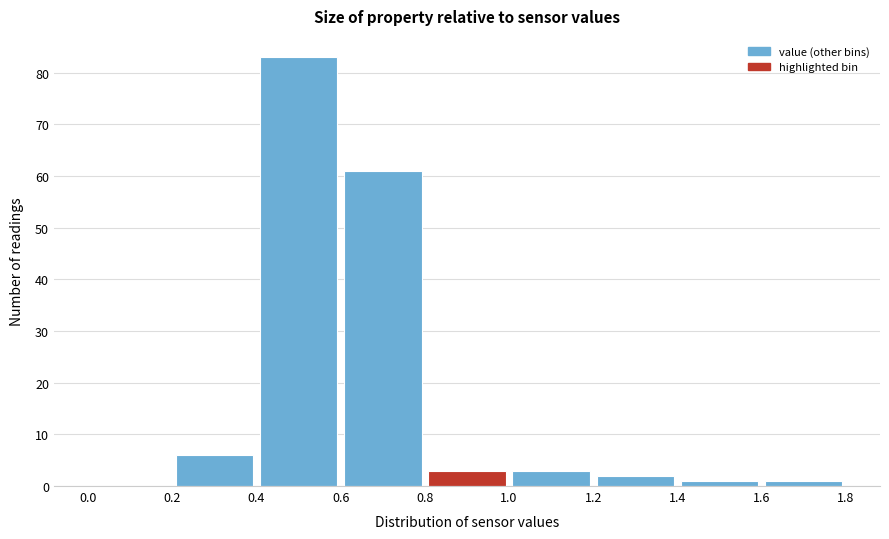

Over which range of the x-axis is the bar tallest?

0.4 to 0.6